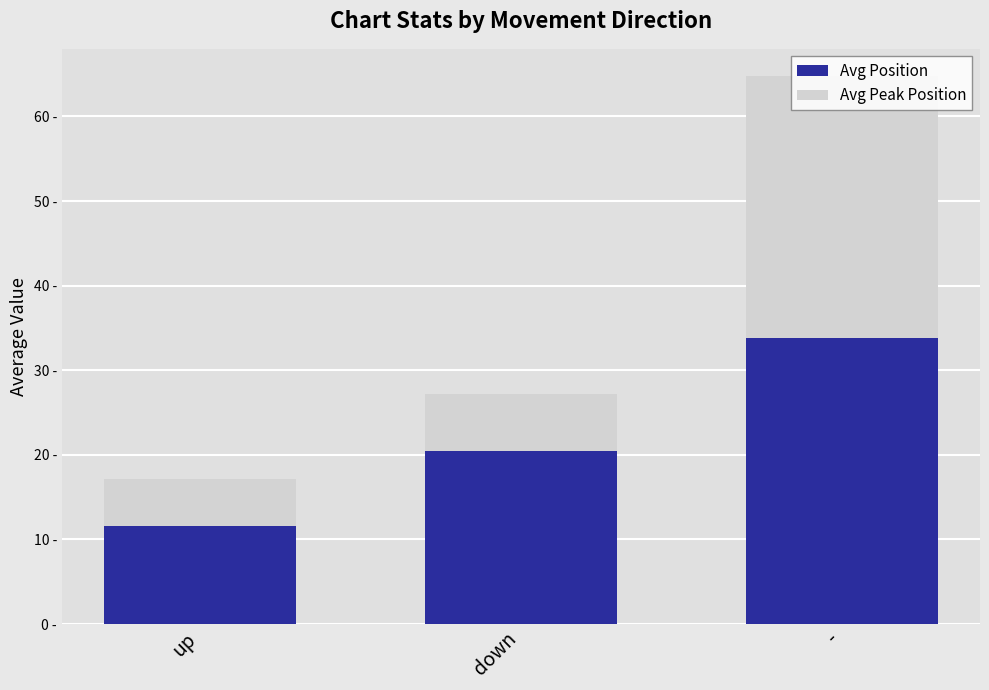

Where does the Avg Position series first go above 20?

down